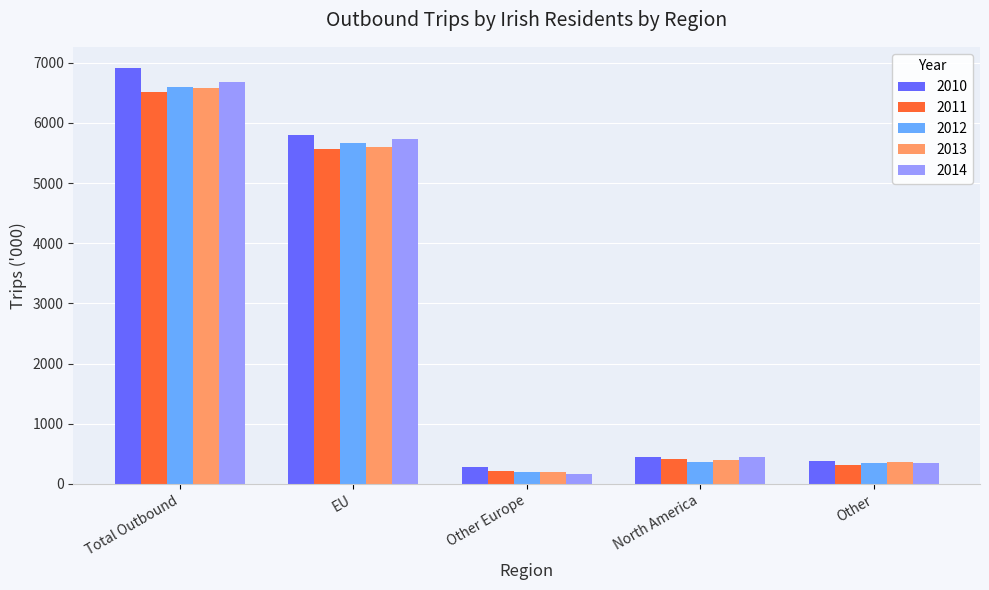

How many data points in 2014 are above 445?

3